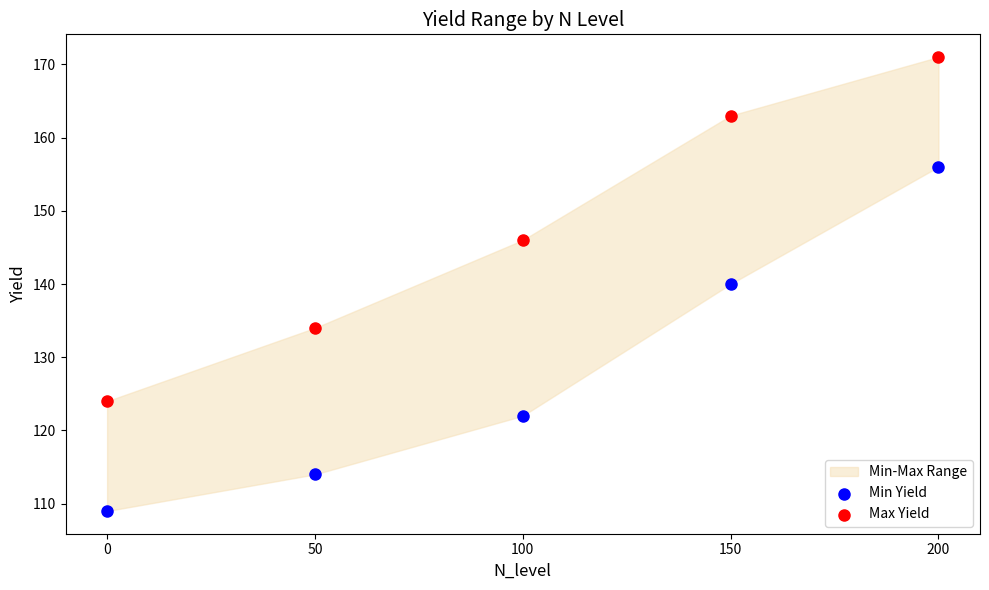

In the Min Yield series, what Y value is closest to 132?

140